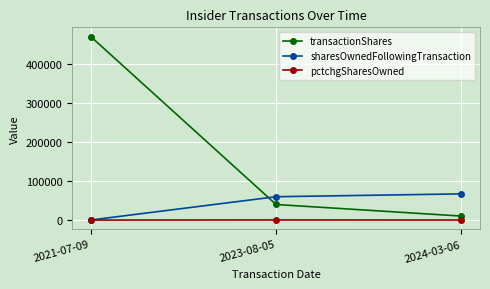

What is the minimum value shown in the chart?

-100